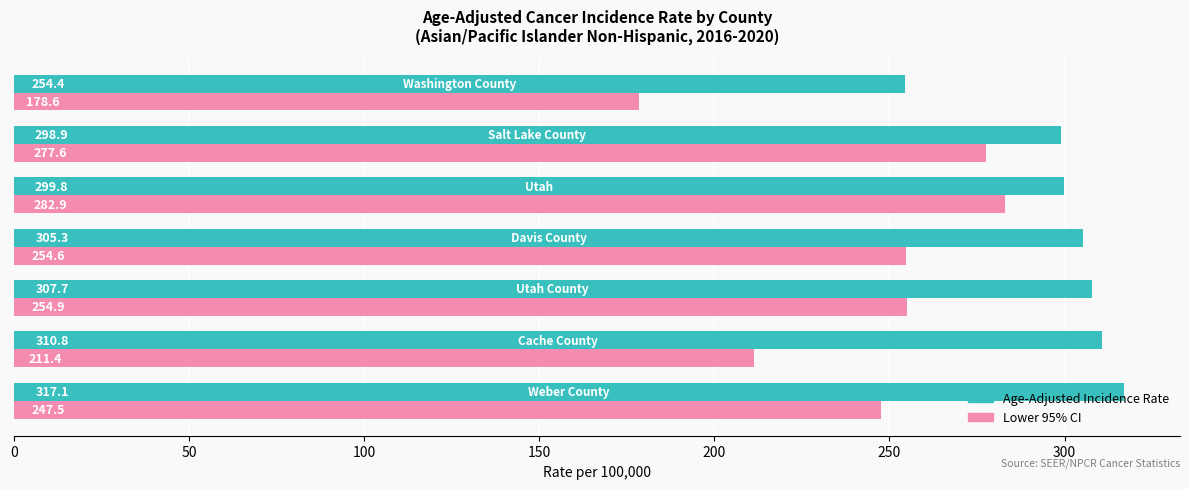

At how many categories does at least one series exceed 263?

6